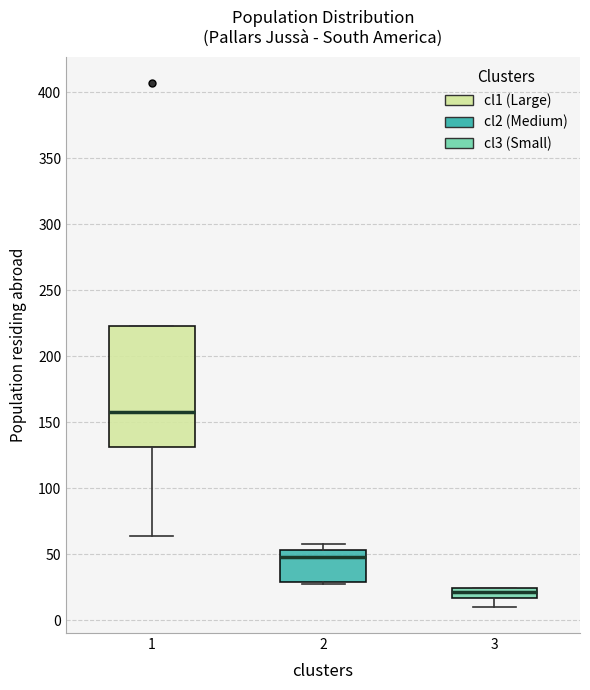

Comparing the boxes themselves (not the whiskers), which one is the tallest?

1